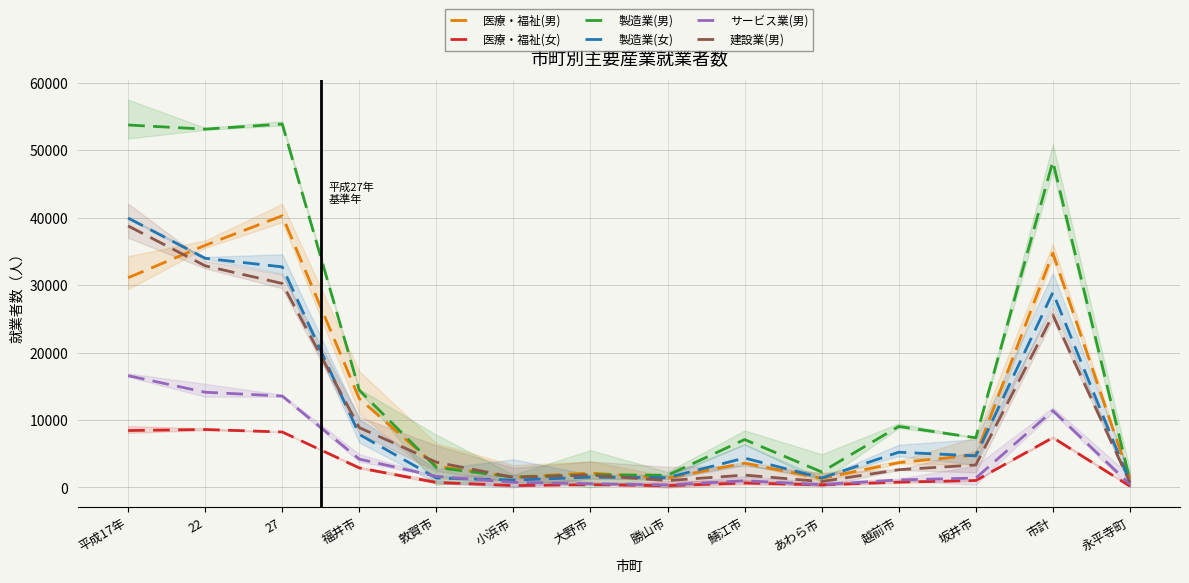

How many distinct data groups are displayed?

6